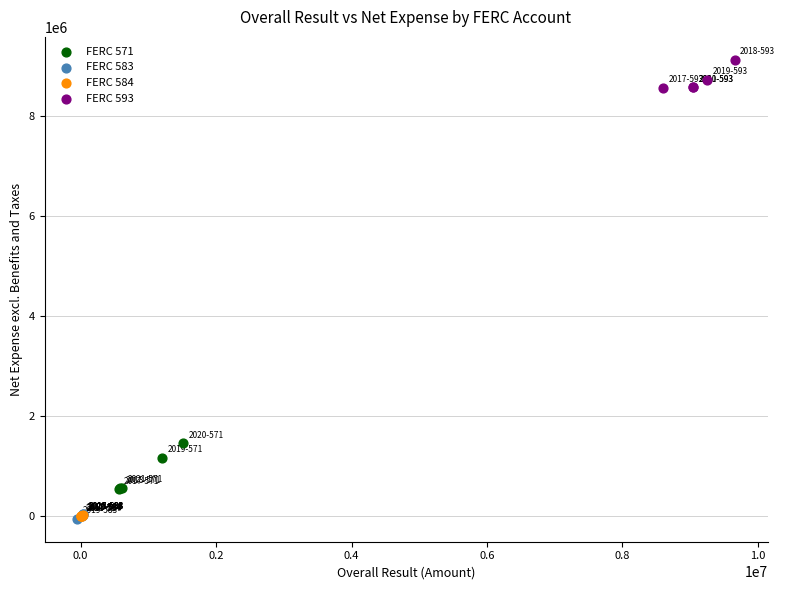

Which series has the largest Y range (max minus min)?

FERC 571